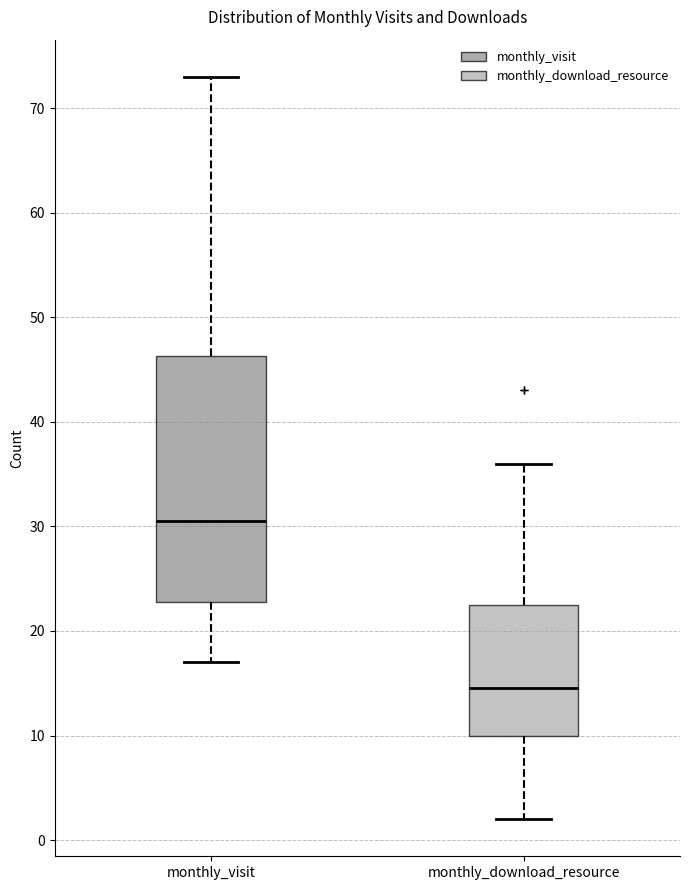

Where does the lower whisker of the box for monthly_download_resource end on the y-axis? The values are not printed on the chart, so give them approximately, as read against the axis.

2